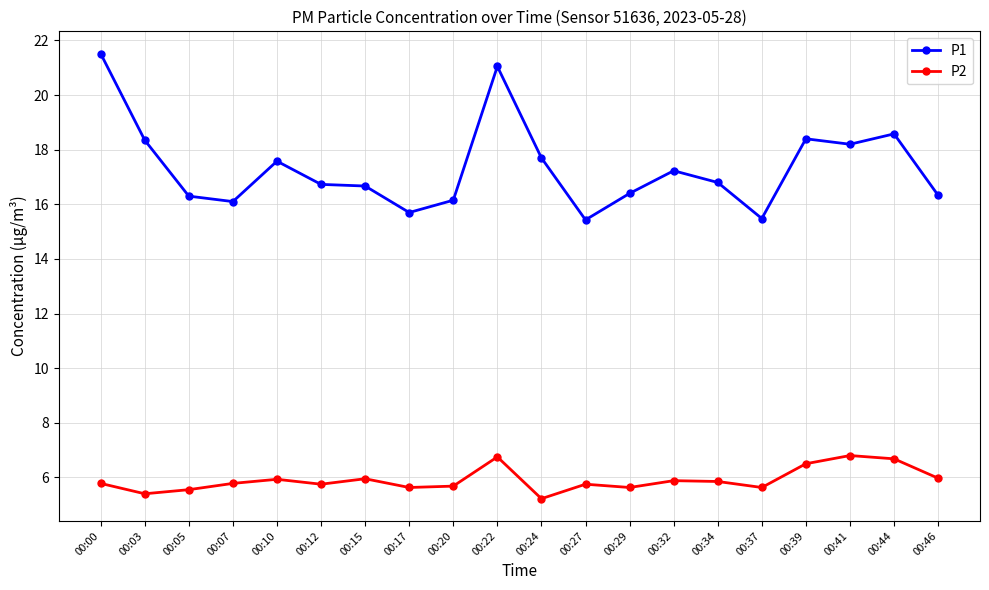

True or false: P1 and P2 cross at least once.

False